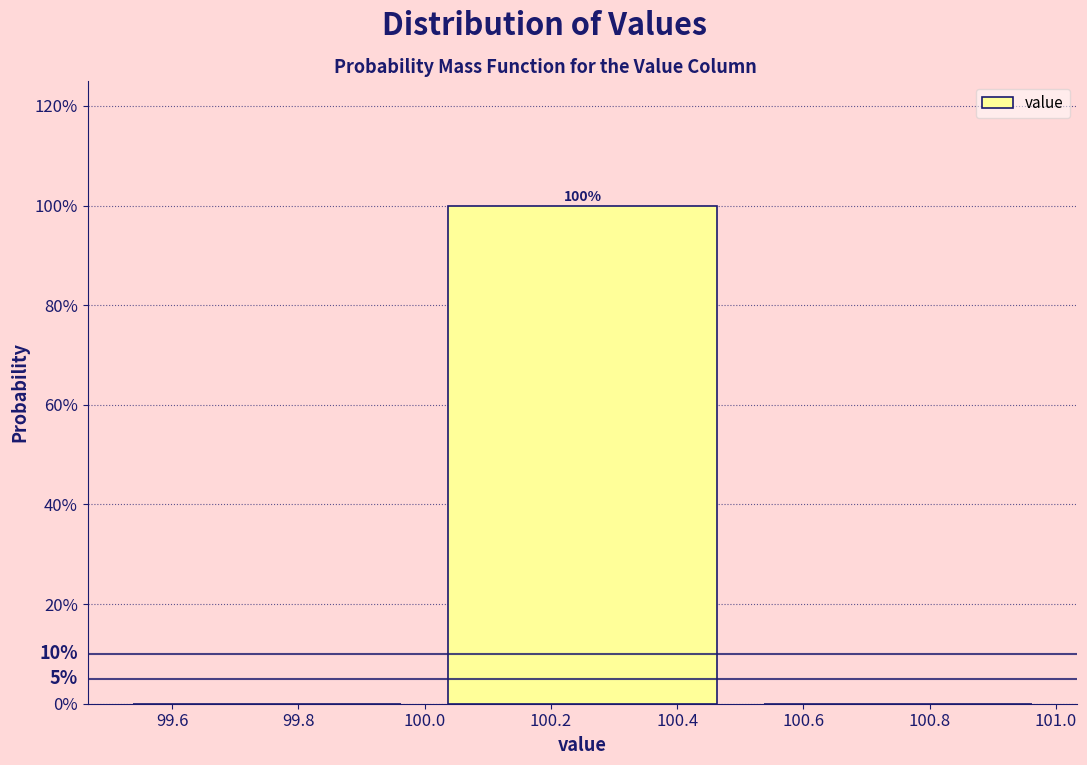

Over which range of the x-axis is the bar tallest?

100.0 to 100.5